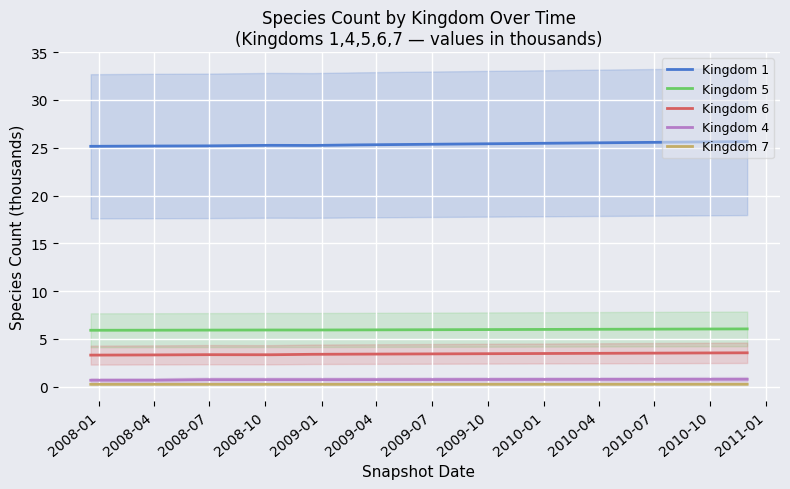

True or false: Kingdom 7 and Kingdom 4 intersect in this chart.

False